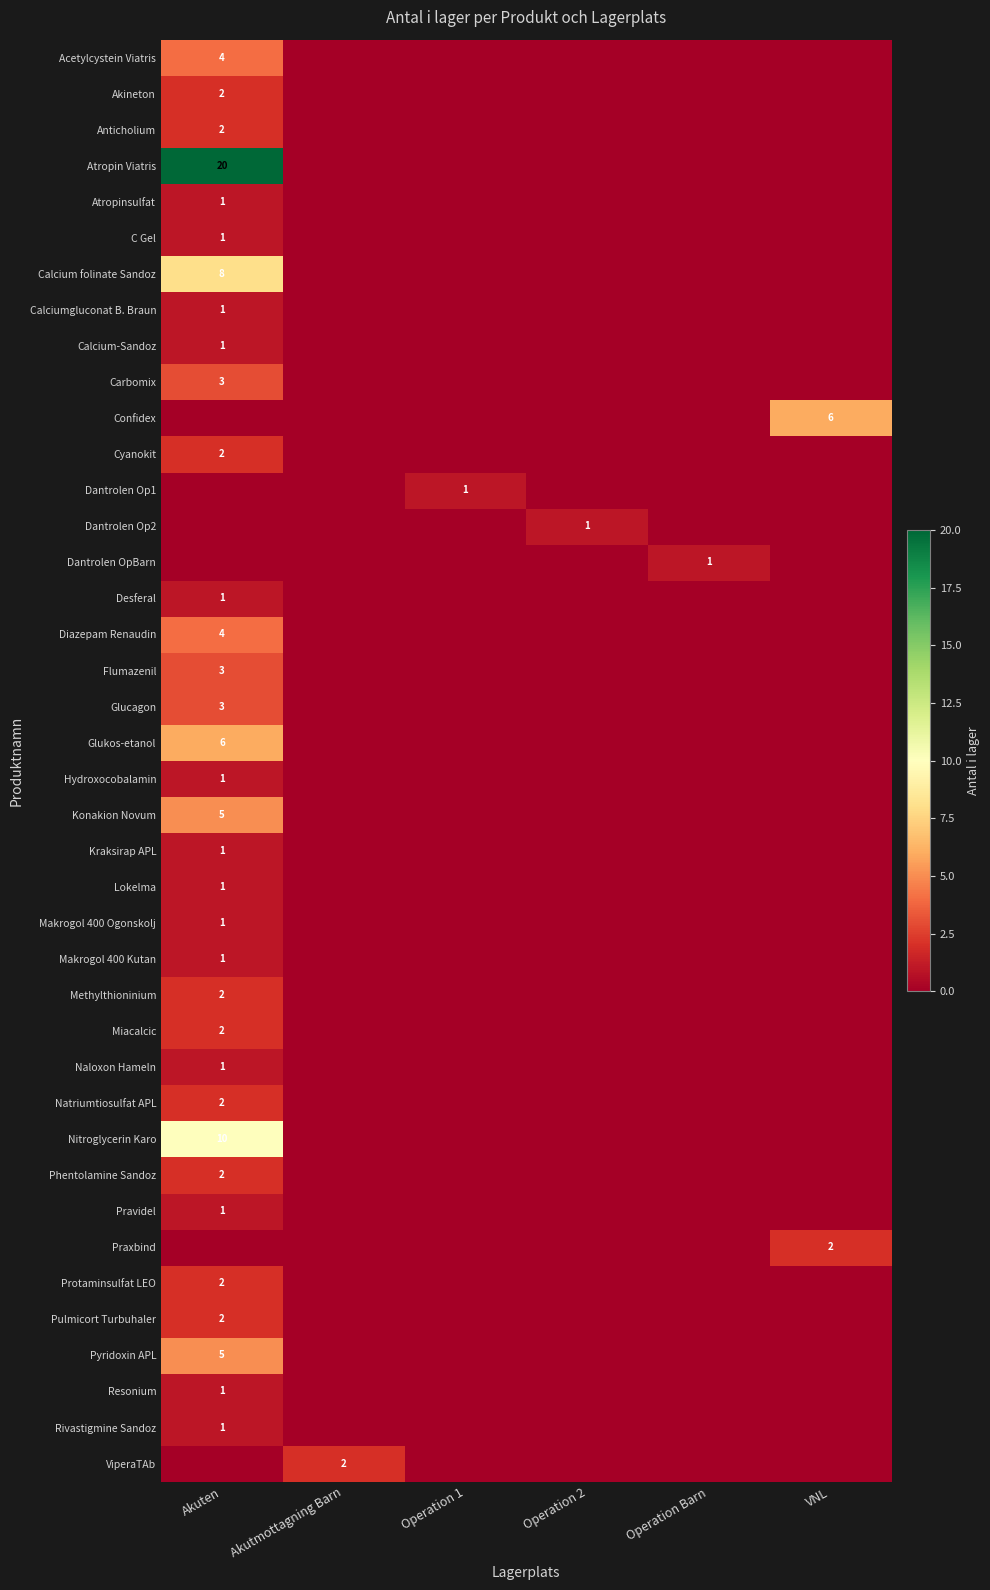

True or false: Calciumgluconat B. Braun has a value of 1 at Akuten.

True